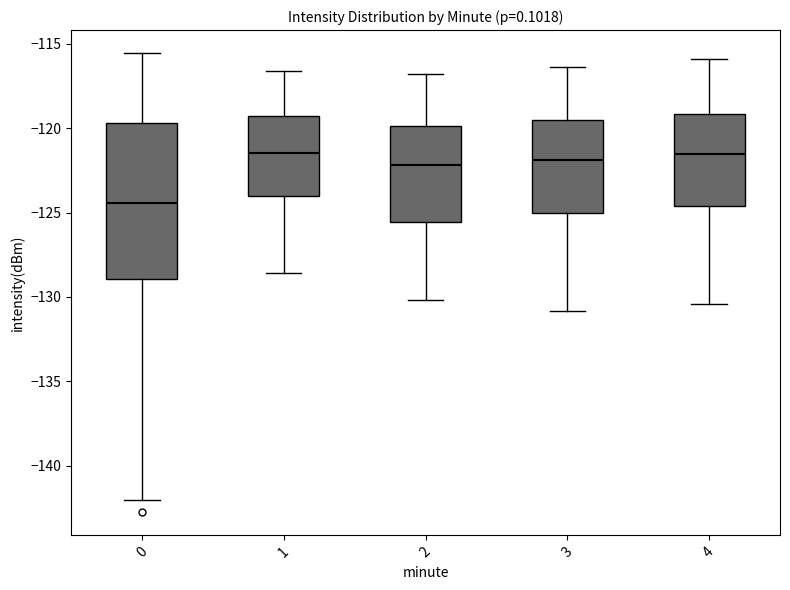

Reading left to right, read every box against the y-axis: the position of its median line, the range the box covers, and the ends of its whiskers. The values are not printed on the chart, so give them approximately, as read against the axis.

0: median -124.5, box -129.0 to -119.5, whiskers -142.0 to -115.5
1: median -121.5, box -124.0 to -119.5, whiskers -128.5 to -116.5
2: median -122.0, box -125.5 to -120.0, whiskers -130.0 to -117.0
3: median -122.0, box -125.0 to -119.5, whiskers -131.0 to -116.5
4: median -121.5, box -124.5 to -119.0, whiskers -130.5 to -116.0